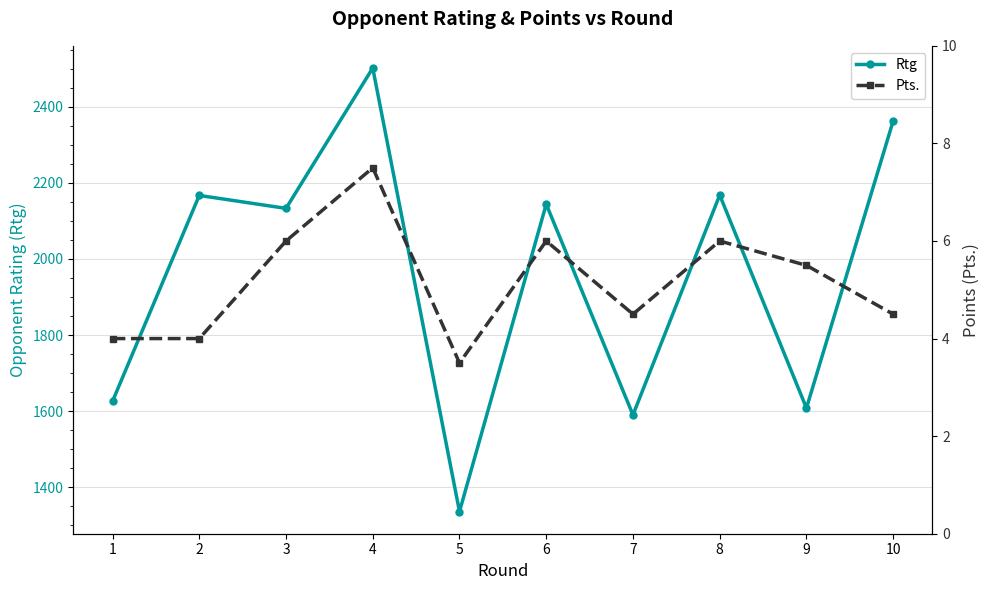

Rank the categories by Pts. value from highest to lowest.

4, 3, 6, 8, 9, 7, 10, 1, 2, 5